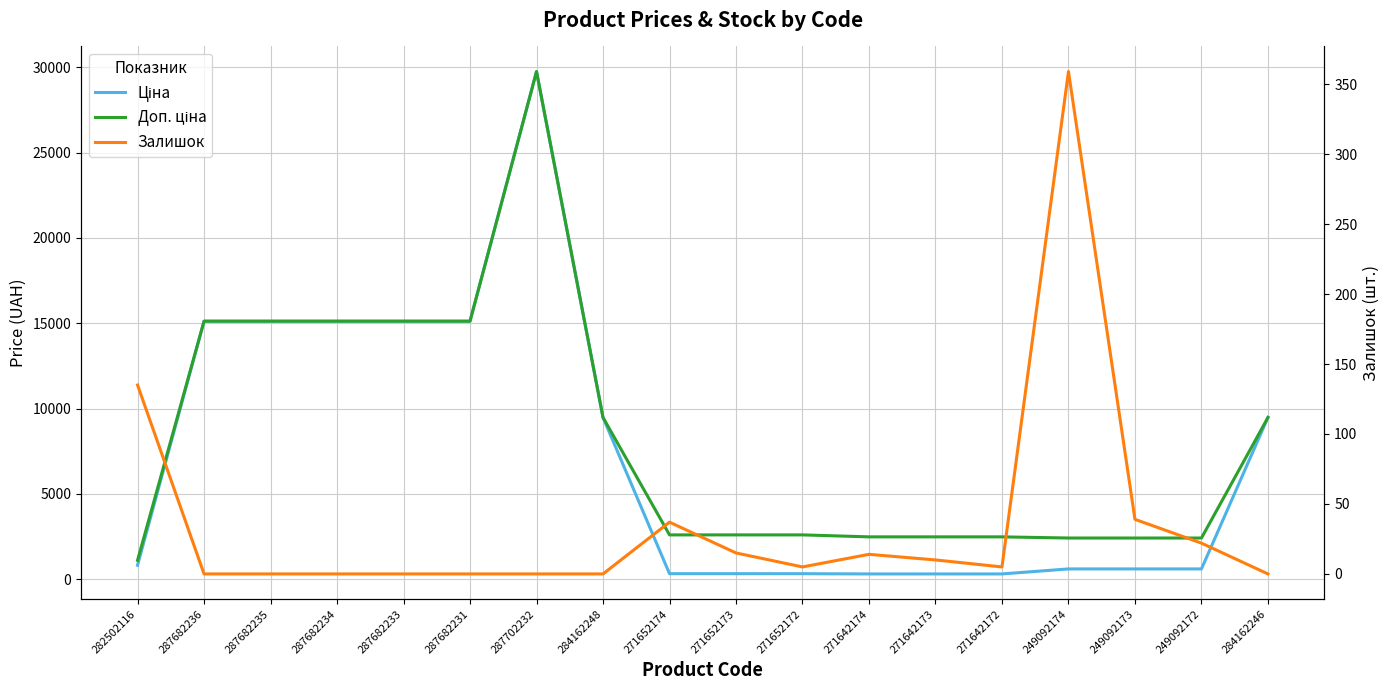

Which category has the highest value across all series?

287702232